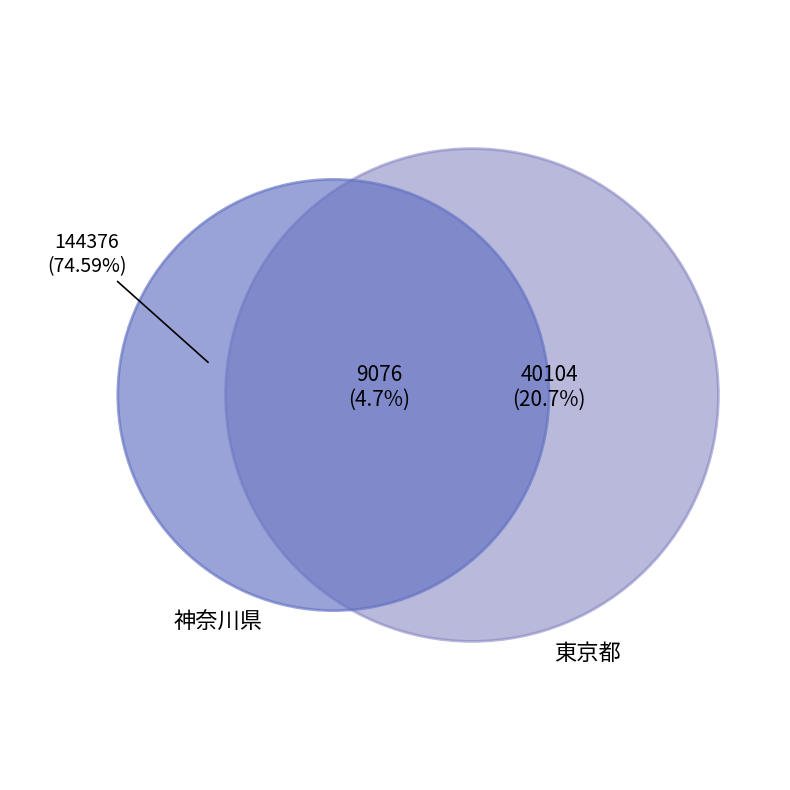

Does 2010 account for over 50% of the chart?

No